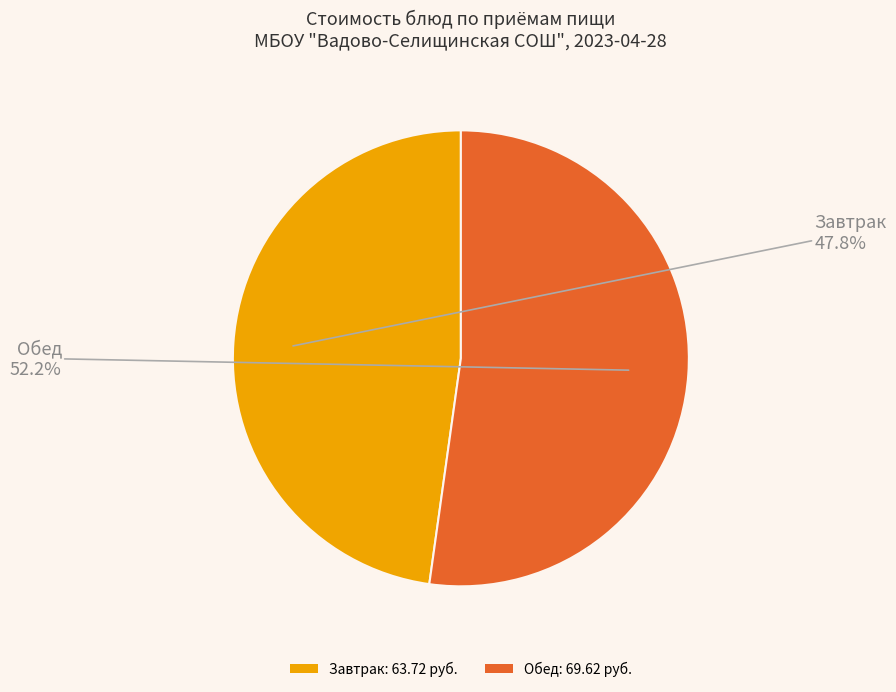

Which category has the biggest portion of the pie?

Обед: 69.62 руб.